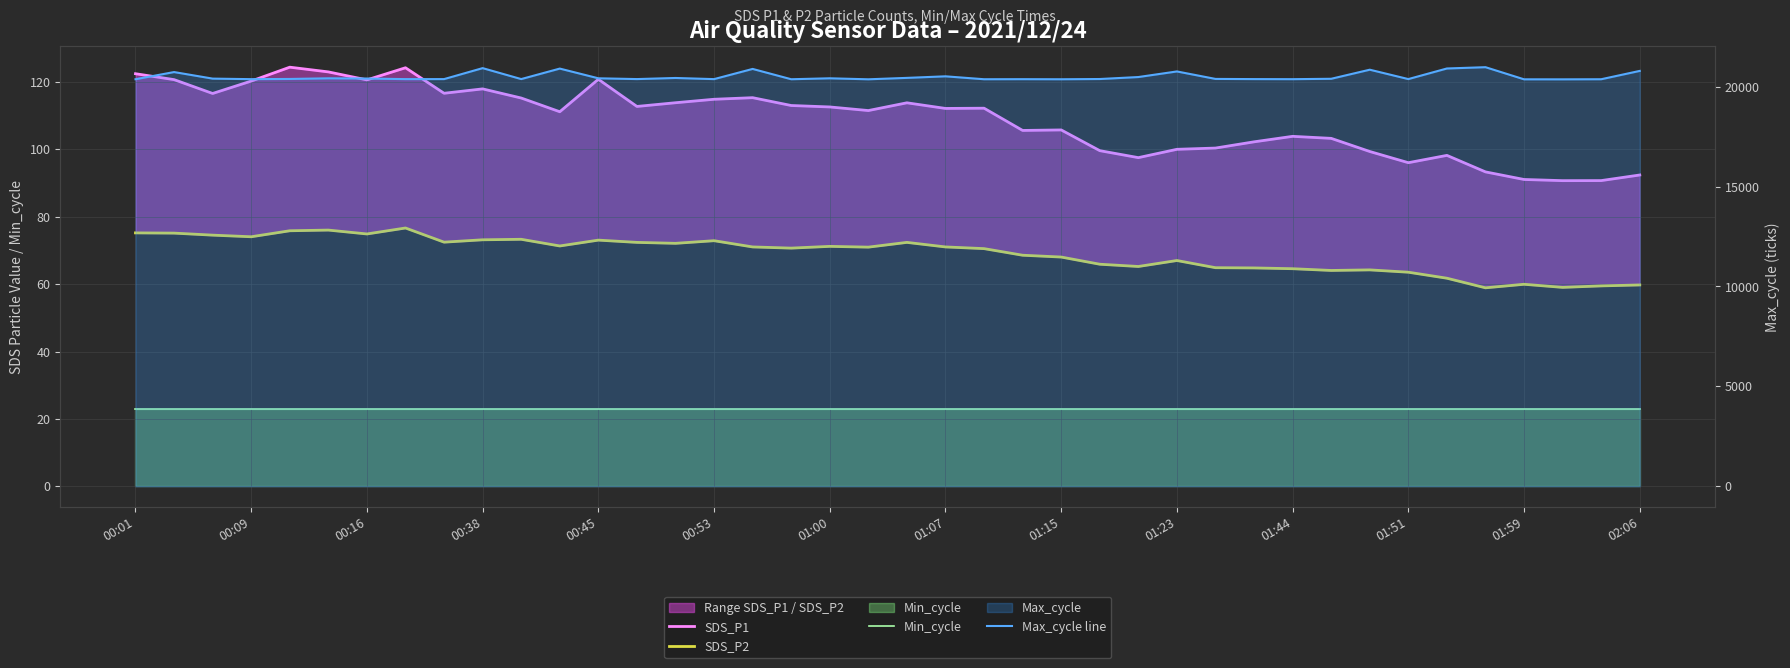

How many series are shown in this chart?

4